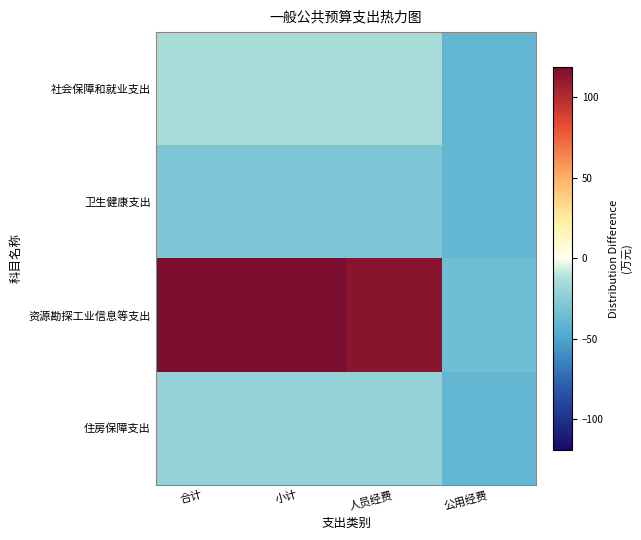

At which category does the chart reach its peak across all series?

合计